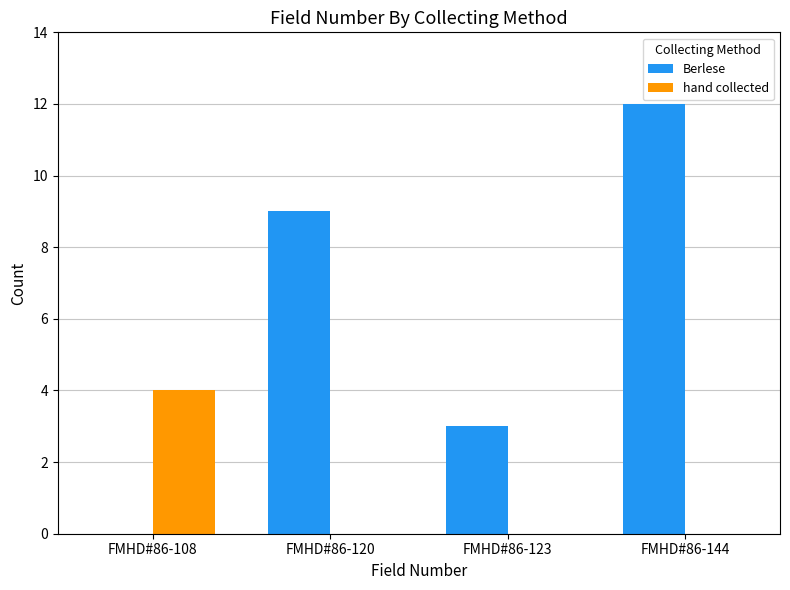

Between FMHD#86-120 and FMHD#86-144, which series saw the biggest shift?

Berlese